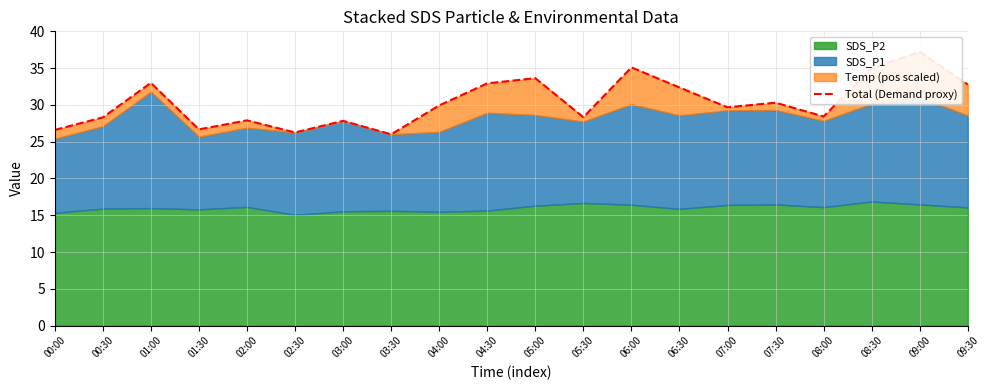

The chart shows a value of 55.4 at 05:00. True or false?

False